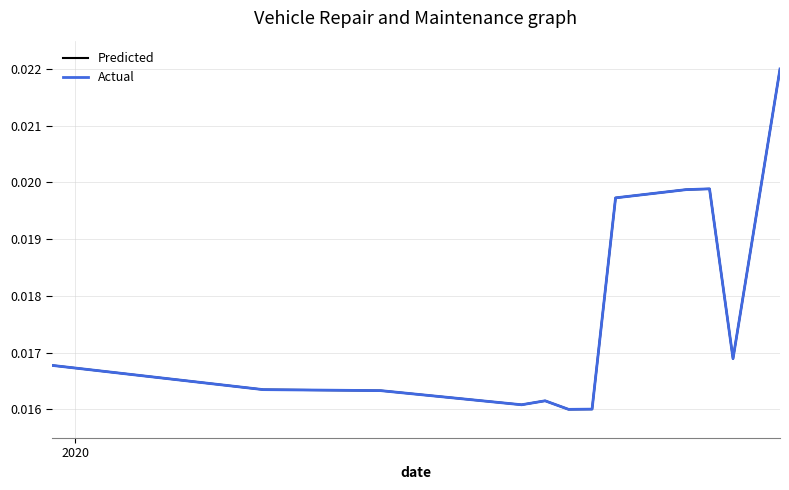

Does the chart display data point markers on the line(s)?

No